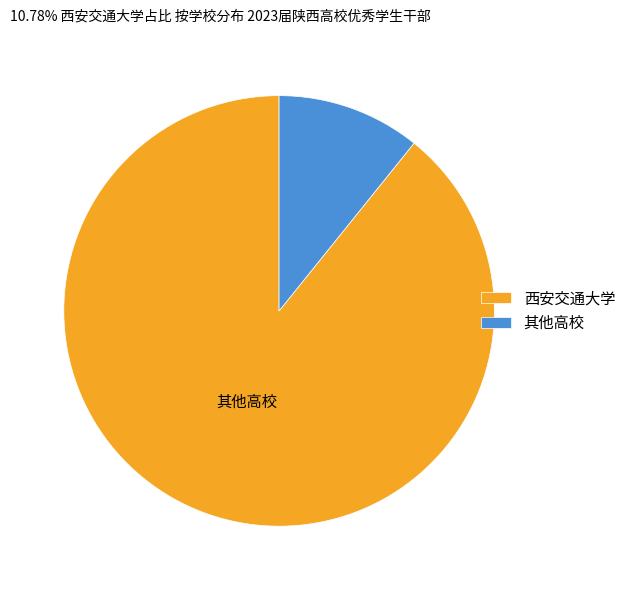

Is there a majority slice in this chart?

Yes